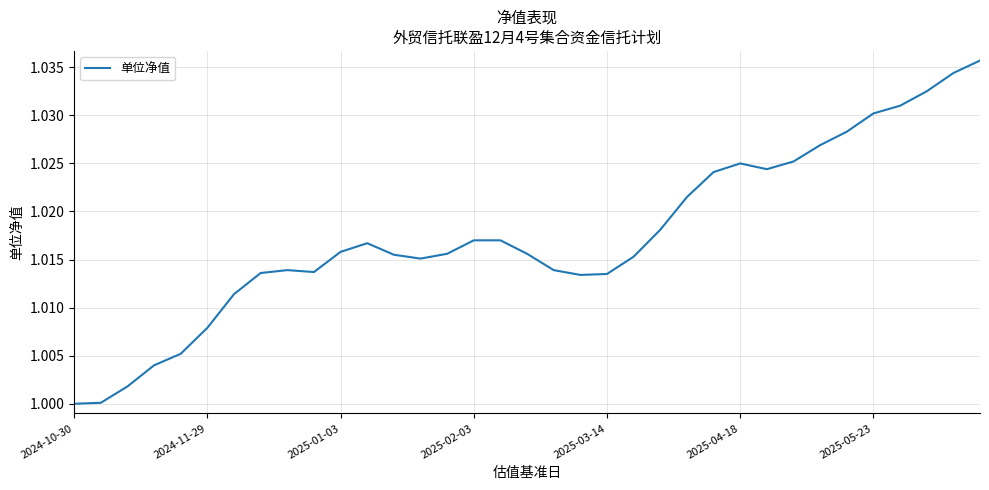

How many lines are shown in the chart?

1